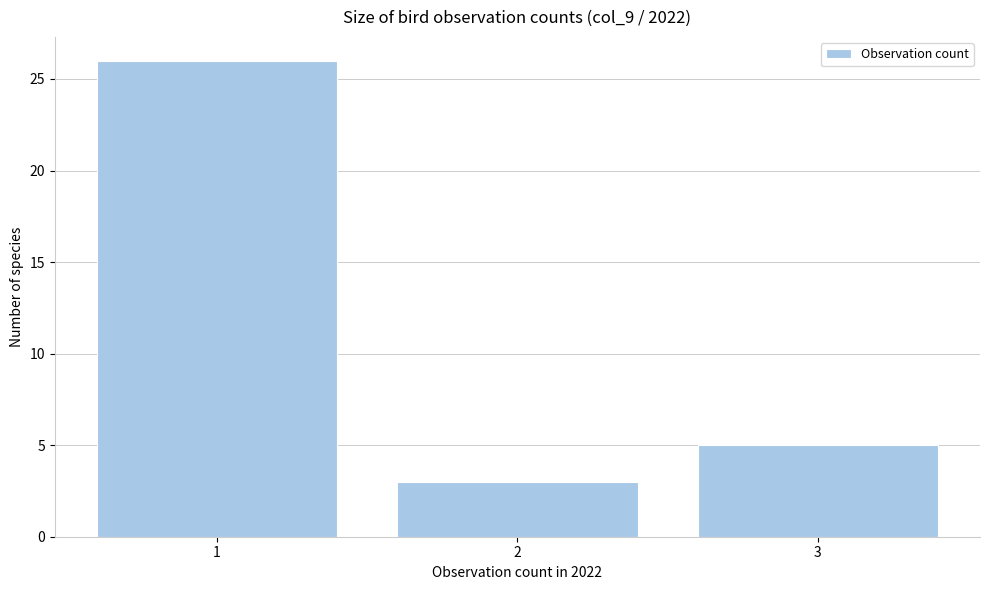

Reading left to right, what are all the values shown in this chart?

1=26	2=3	3=5